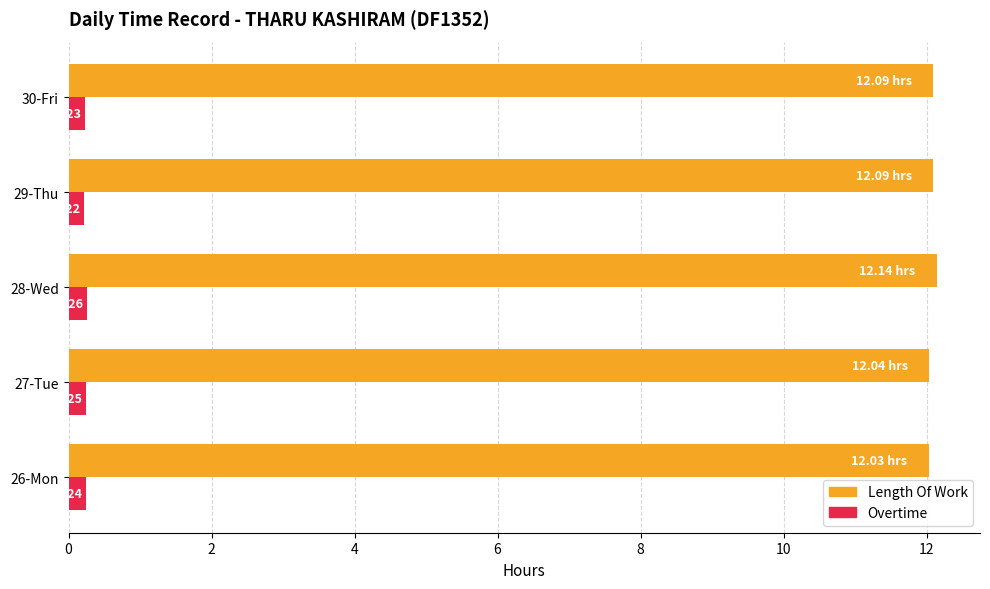

Which series has the largest range (max minus min)?

Length Of Work